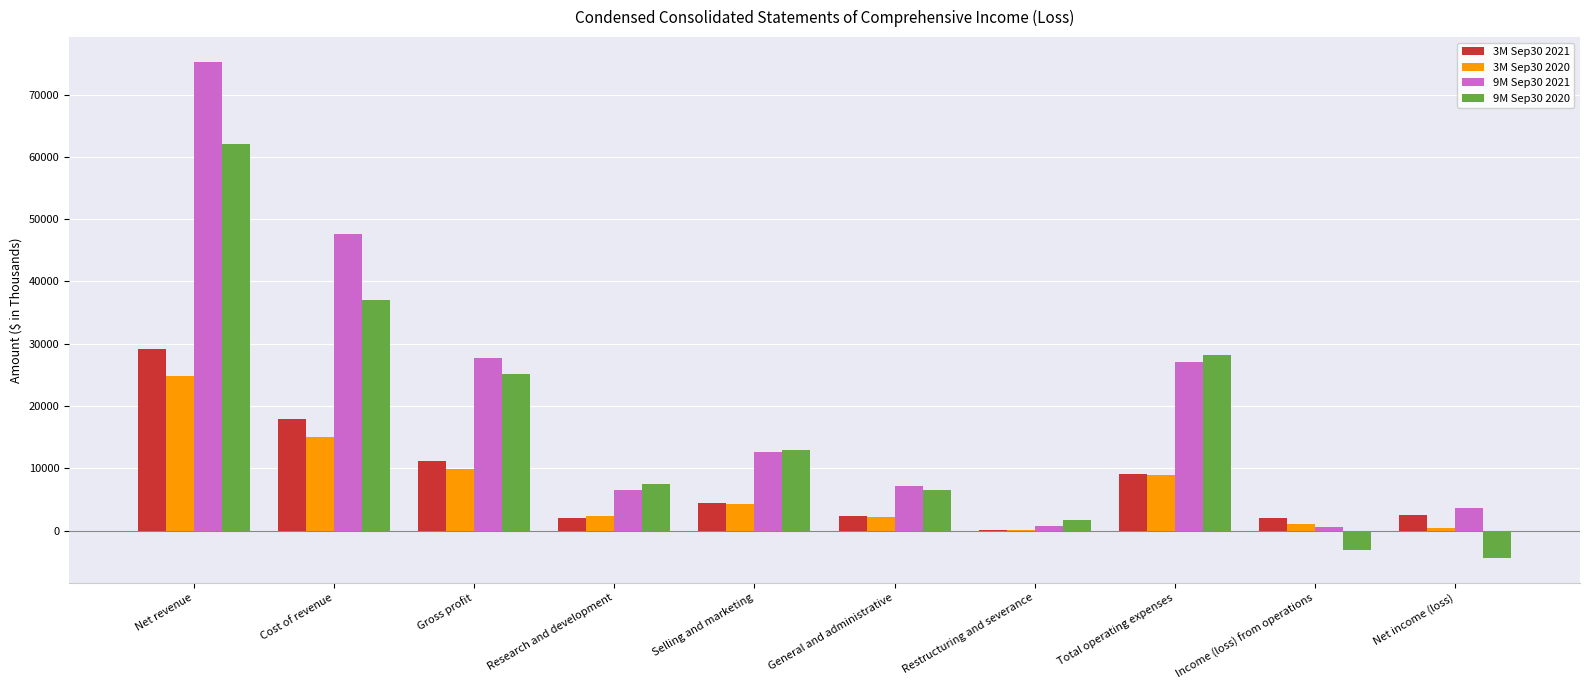

The value of 3M Sep30 2021 at Research and development is 2088. True or false?

True